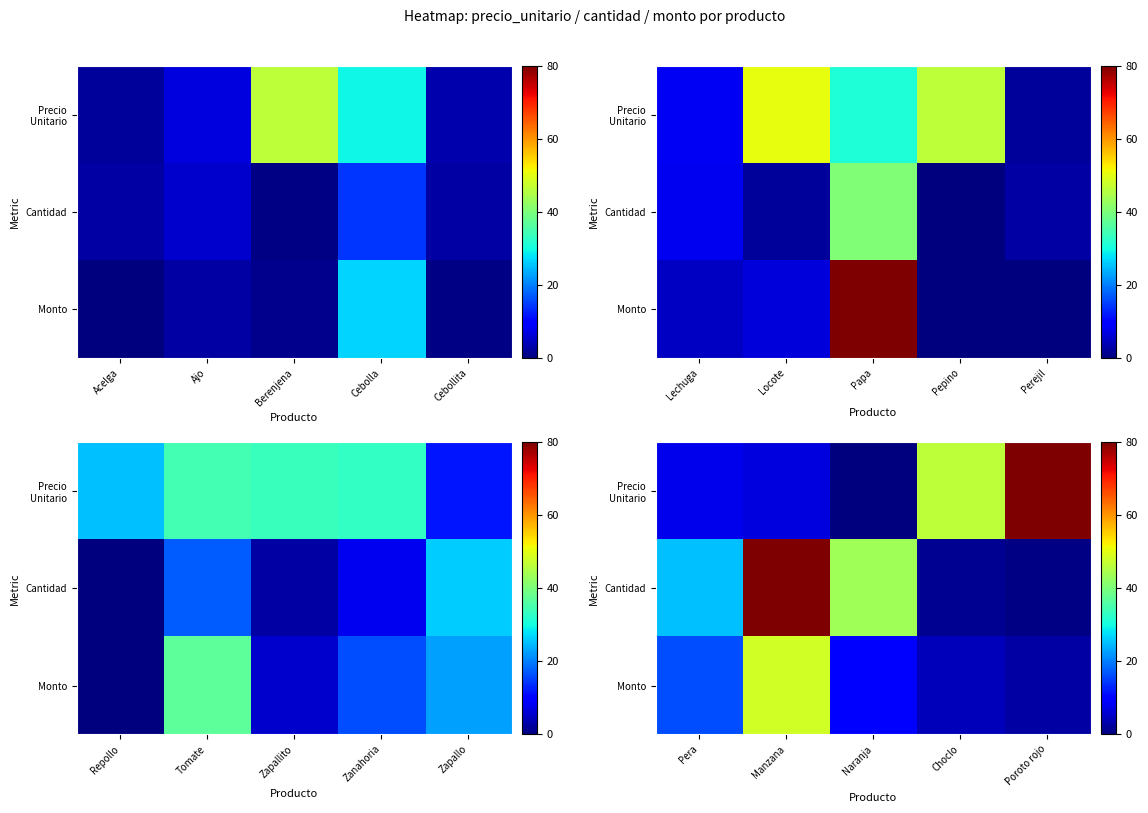

What is the difference between the second highest and minimum values in the Cantidad series?

43.1